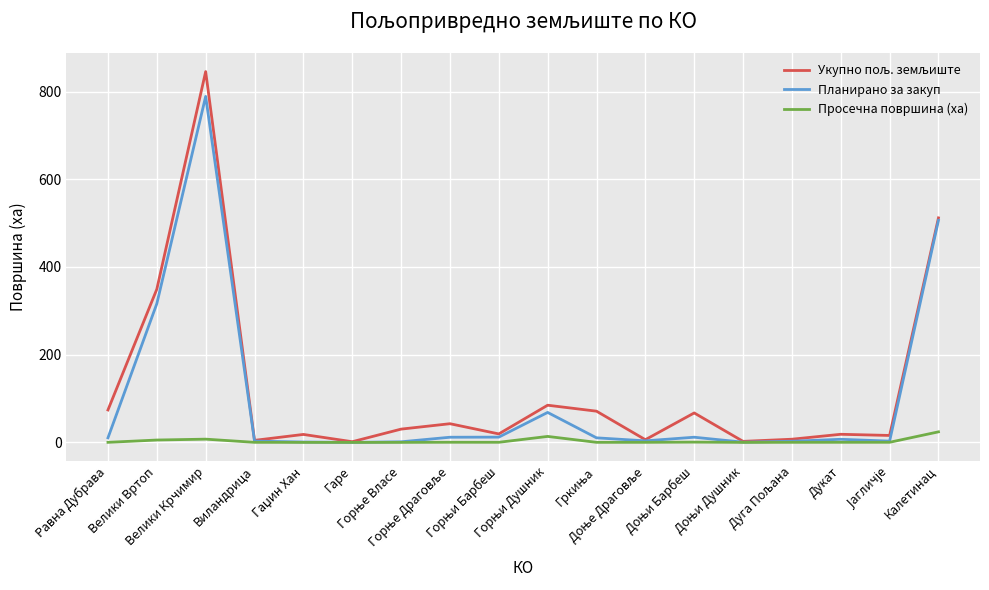

How many lines are shown in the chart?

3